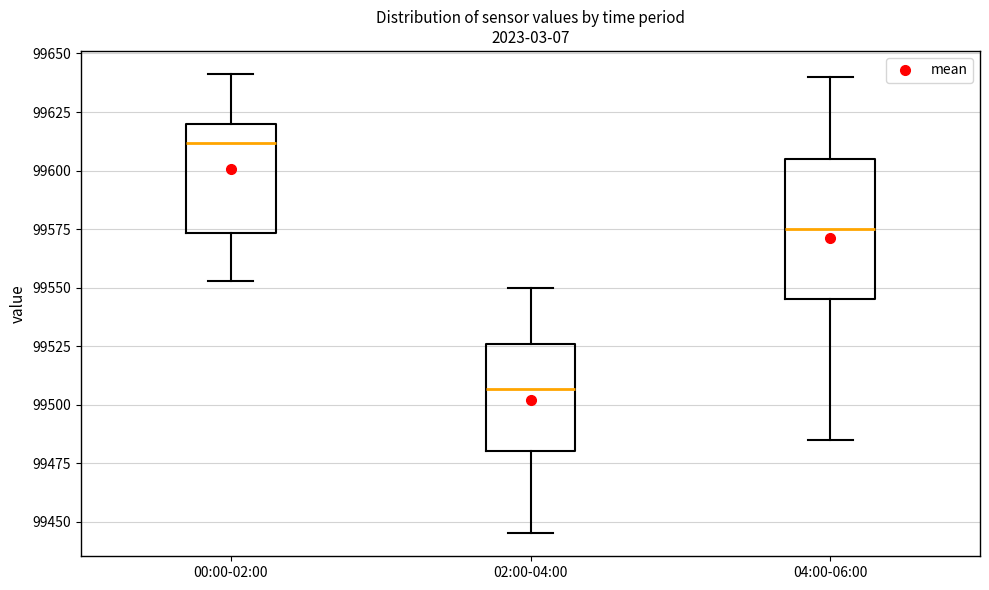

Which box's median line is the lowest?

02:00-04:00